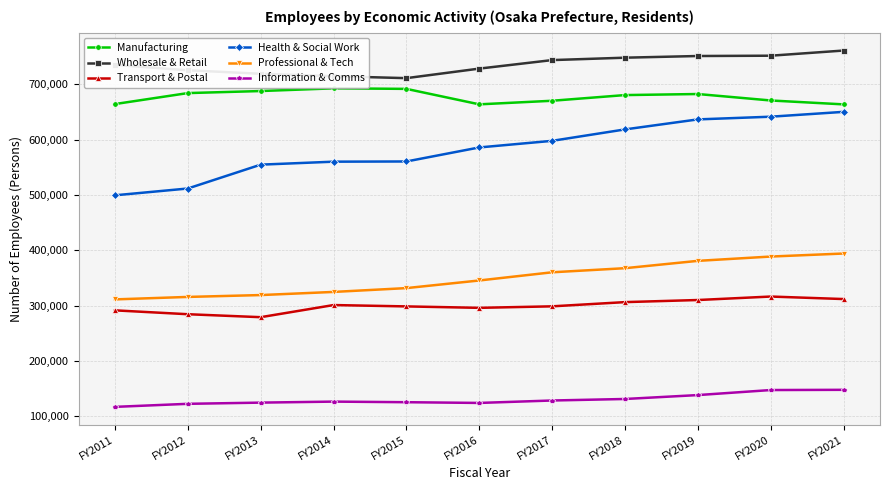

What is the difference between the second highest and second lowest values in the Wholesale & Retail series?

37053